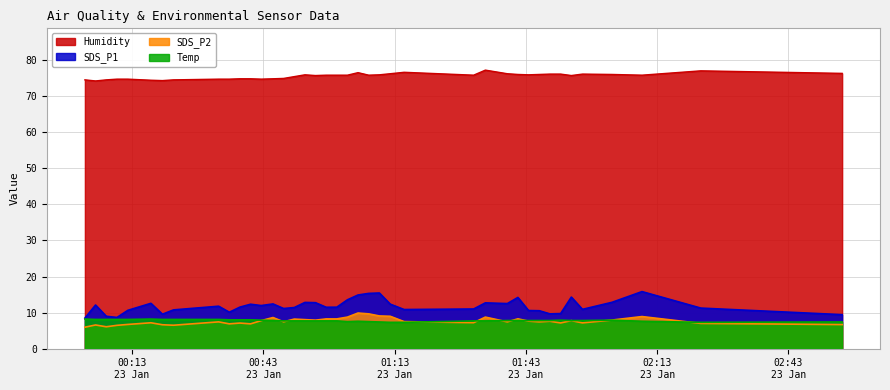

True or false: SDS_P2 and Humidity intersect in this chart.

False